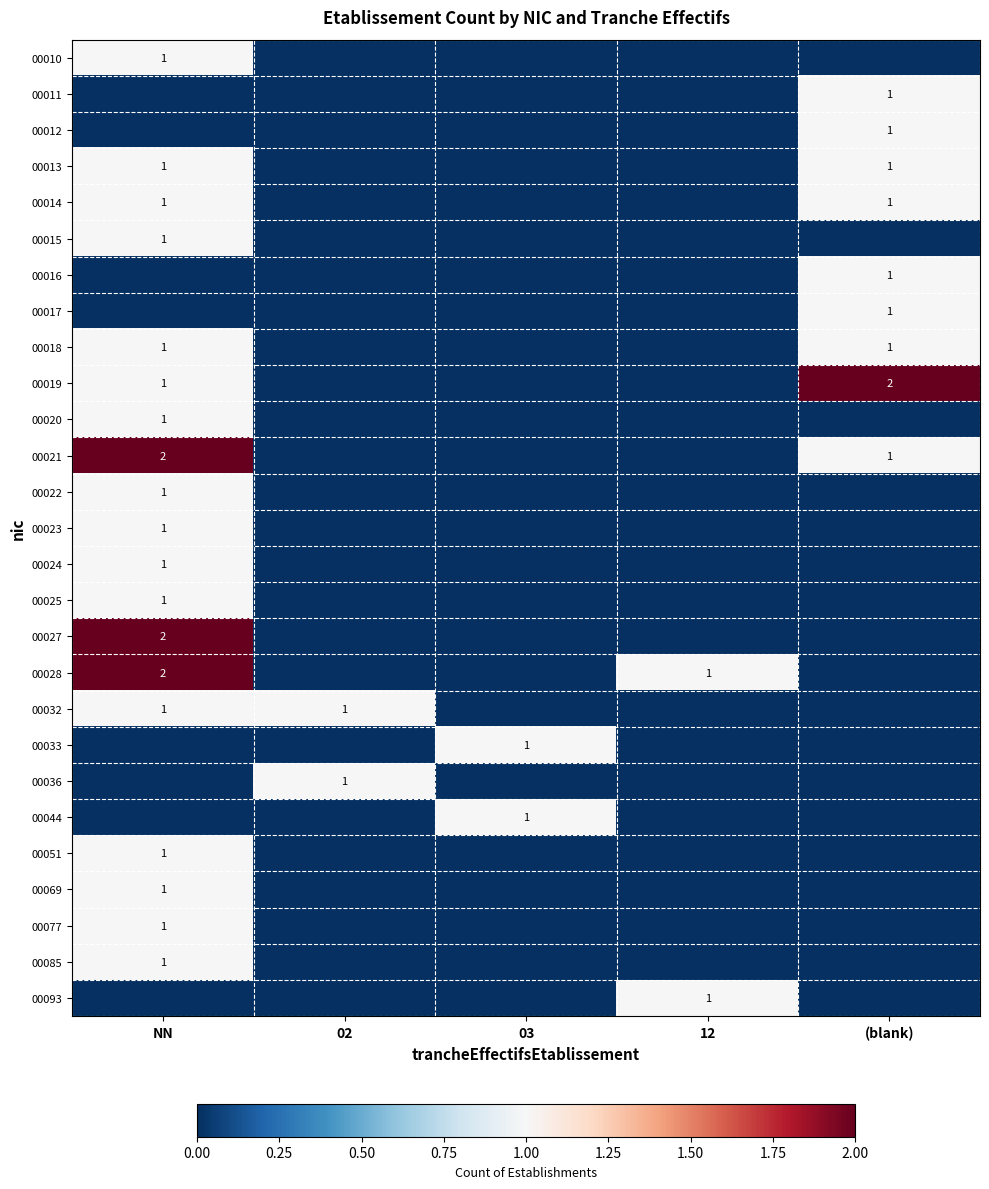

What is the maximum value for 00011?

1